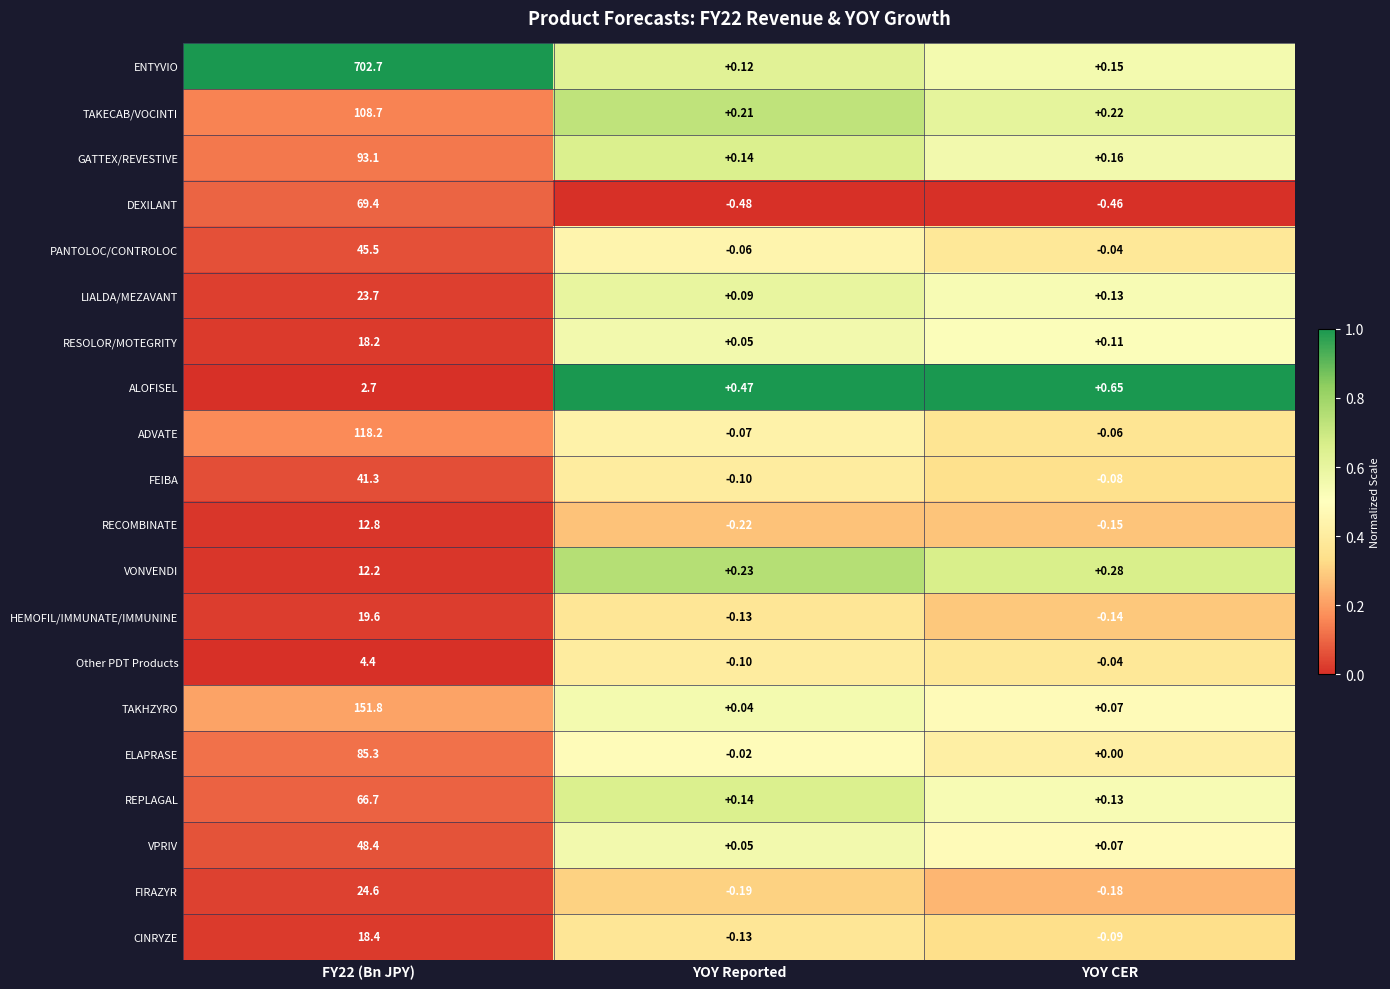

Which series changed the most between YOY Reported and YOY CER?

ALOFISEL